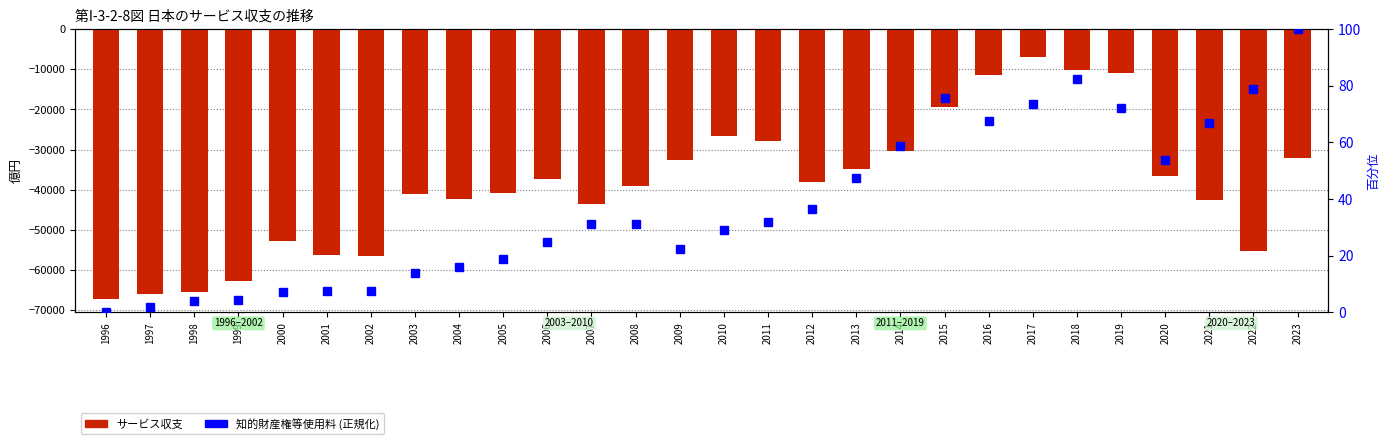

The サービス収支 series shows -2622.9 at 2016. True or false?

False